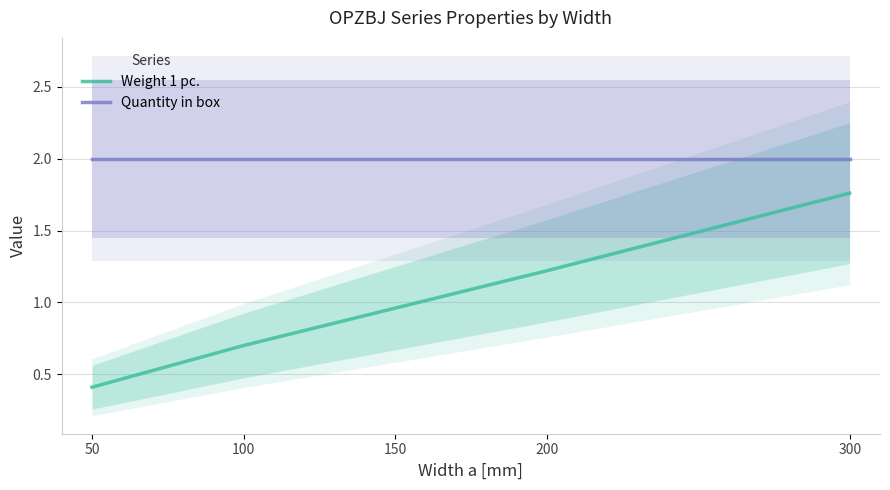

True or false: Quantity in box has more than 0 points higher than both neighbors.

False